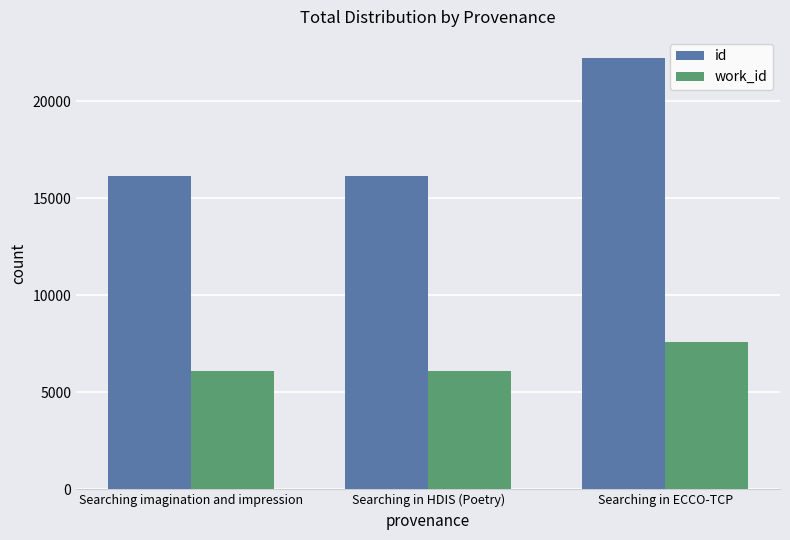

What is the total value across all series at Searching imagination and impression?

22267